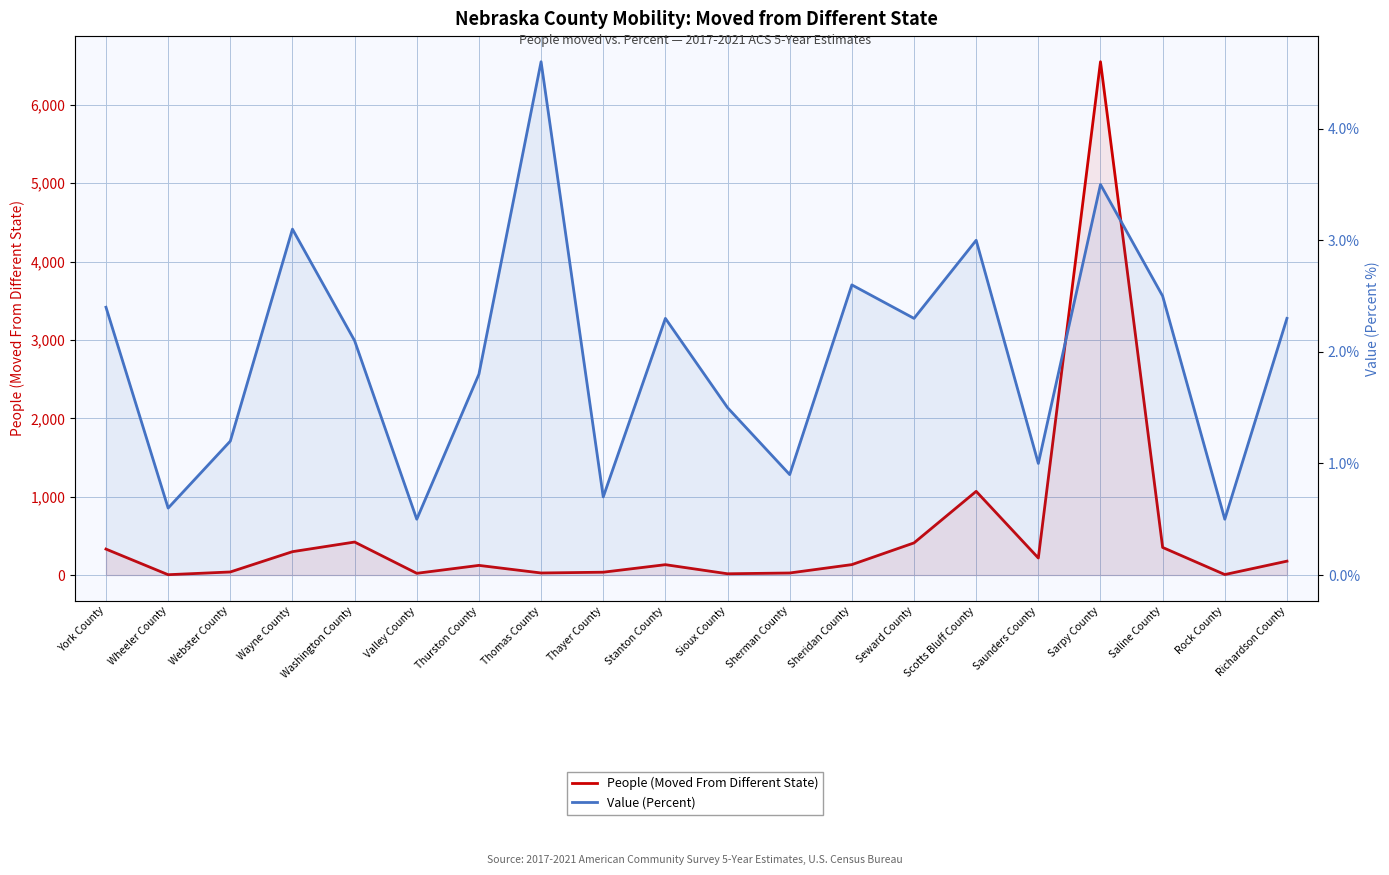

What is the difference between the highest and lowest values at Thurston County?

121.2